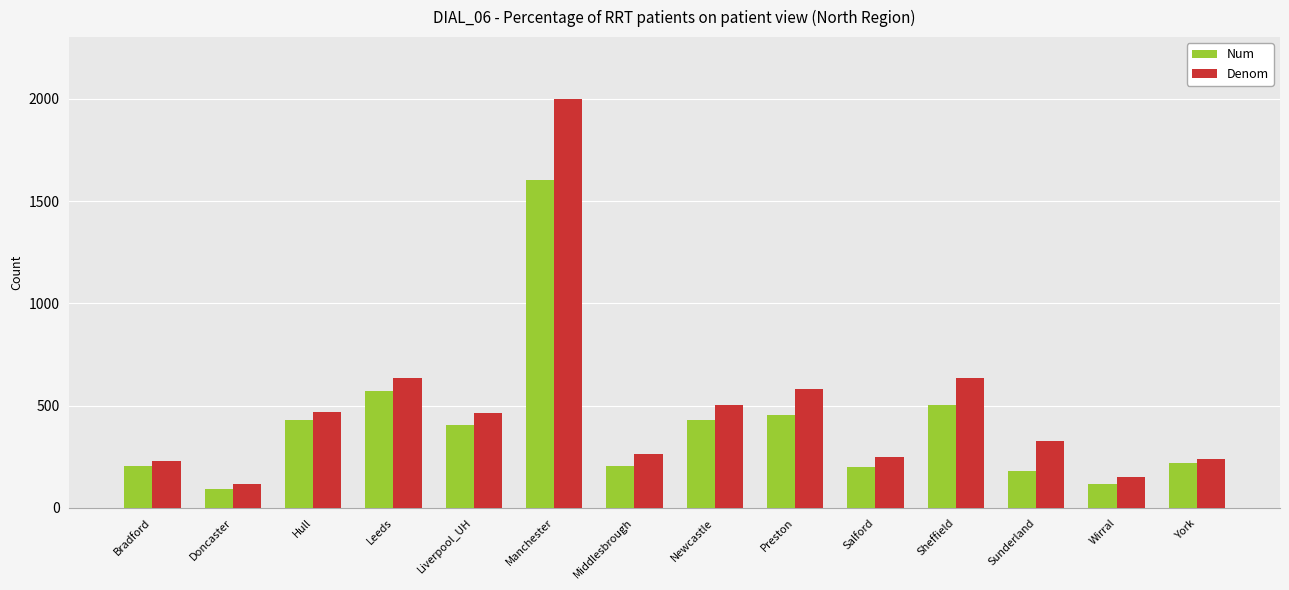

The value of Num at Liverpool_UH is 84. True or false?

False